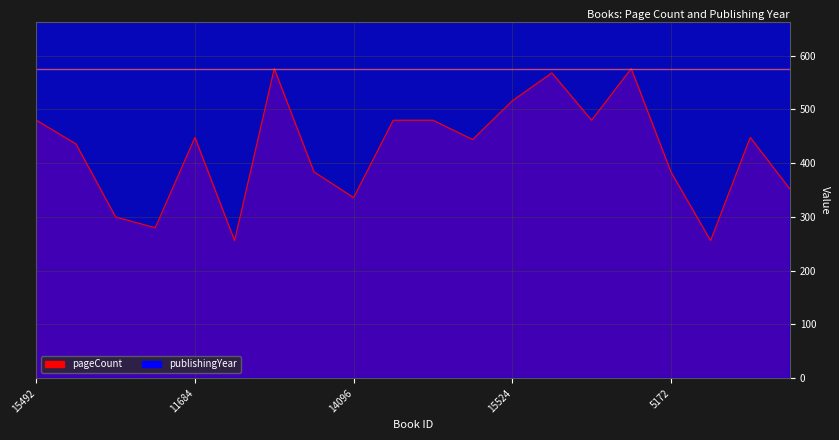

What is the smallest value displayed?

256